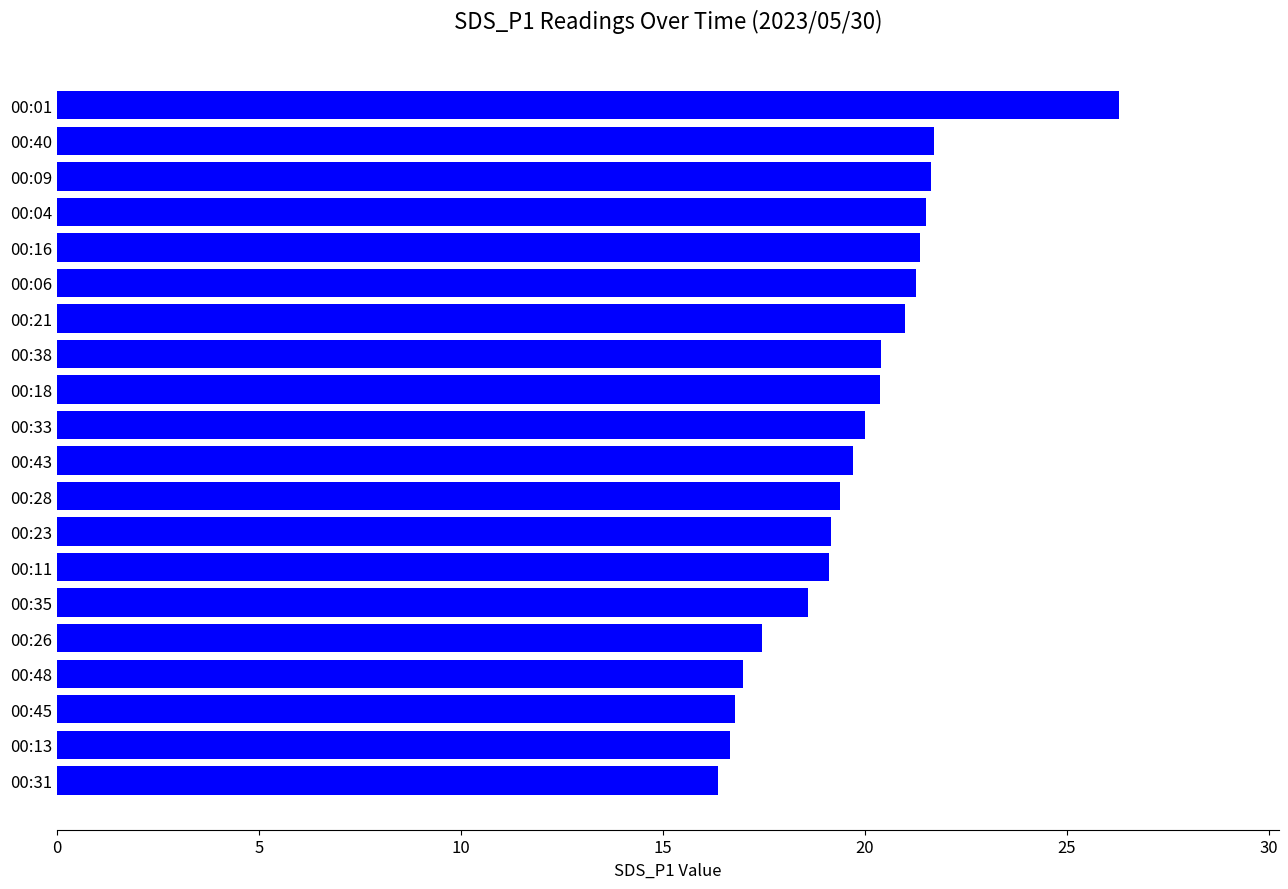

What is the maximum value shown in the chart?

26.3